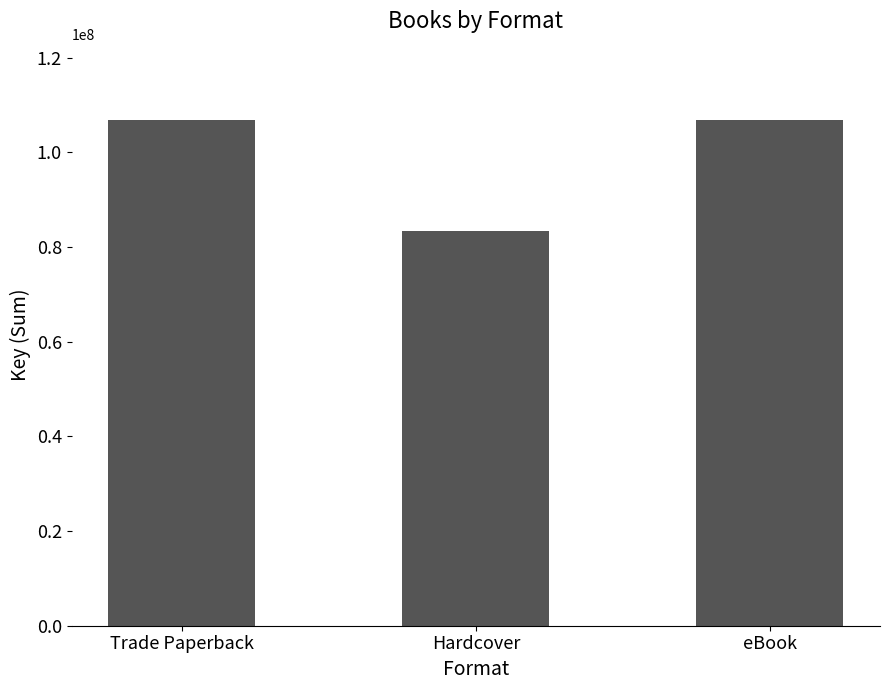

True or false: the data shows 83461261 at Hardcover.

True